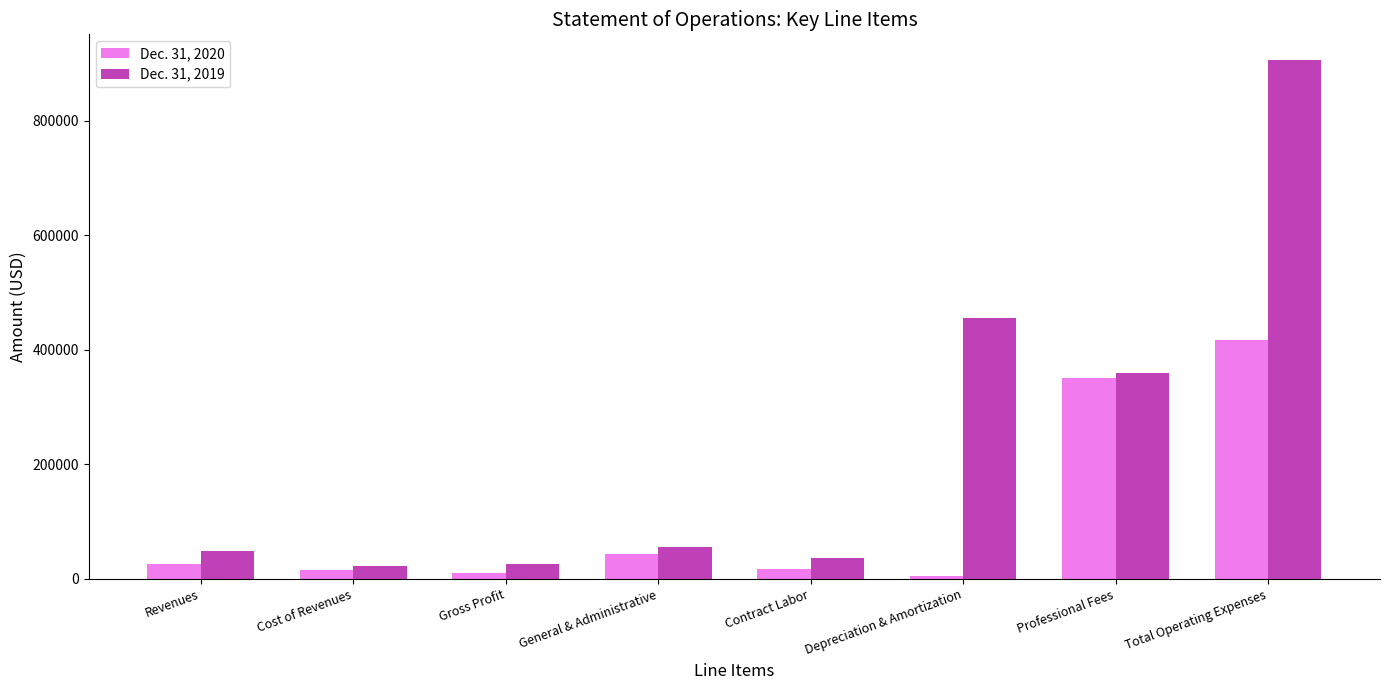

Read the Dec. 31, 2020 value at Depreciation & Amortization.

4640